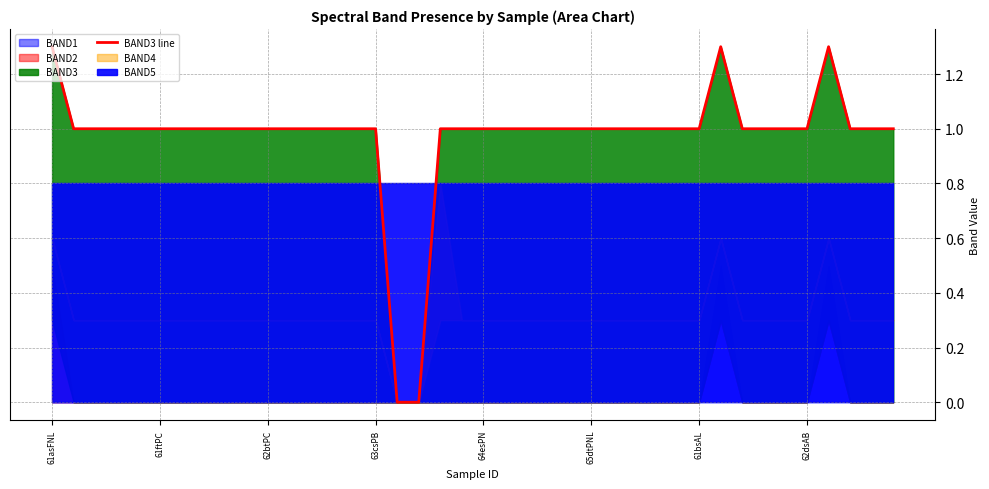

True or false: the data has more than 0 interior local peaks.

True